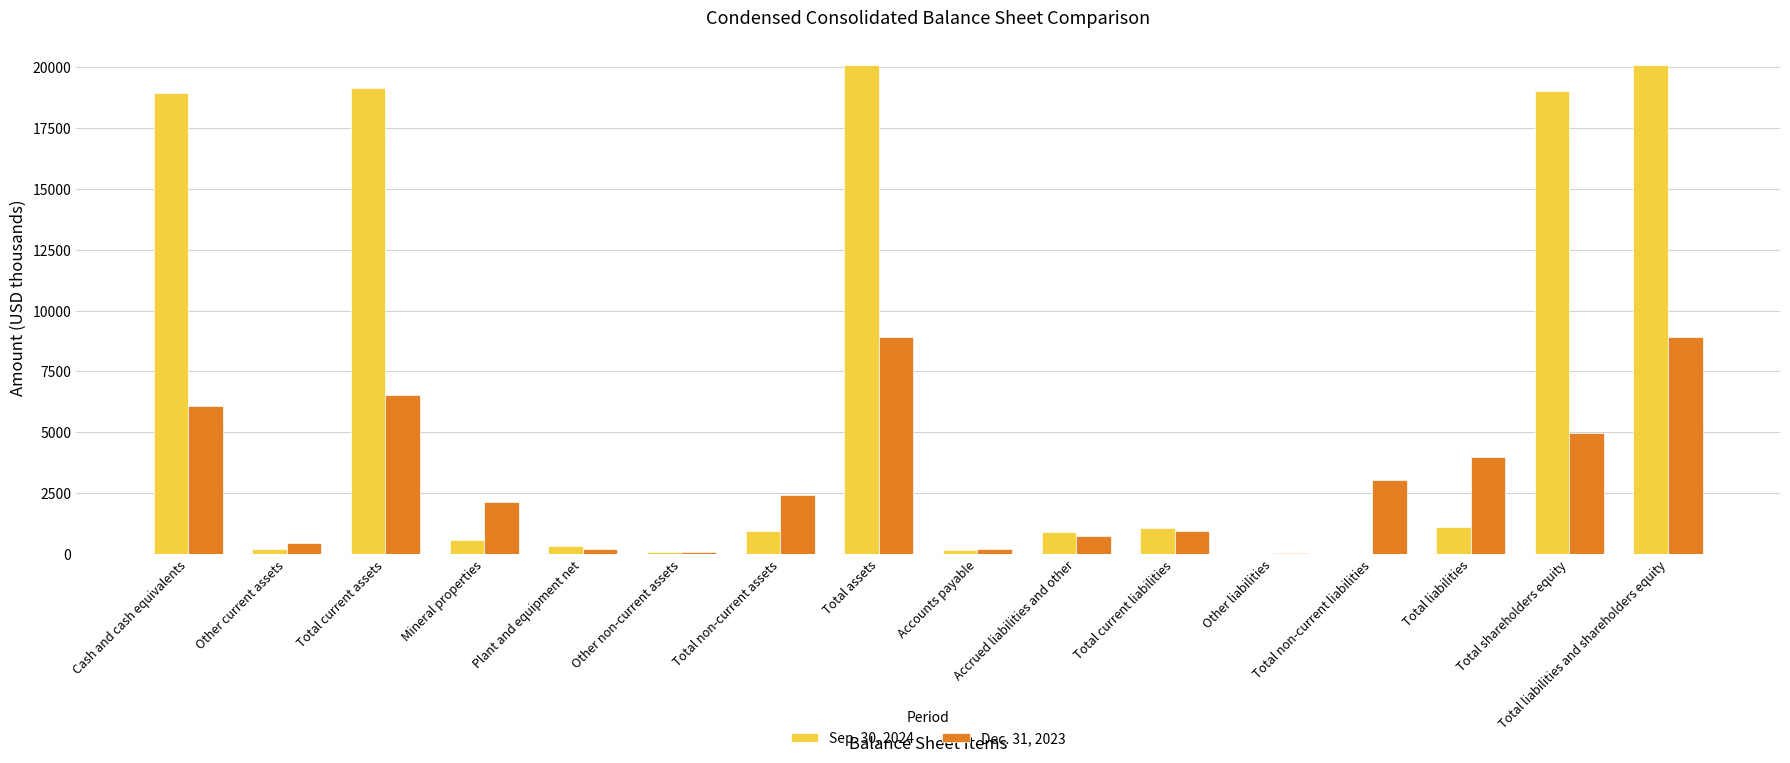

What is the maximum value shown in the chart?

20102